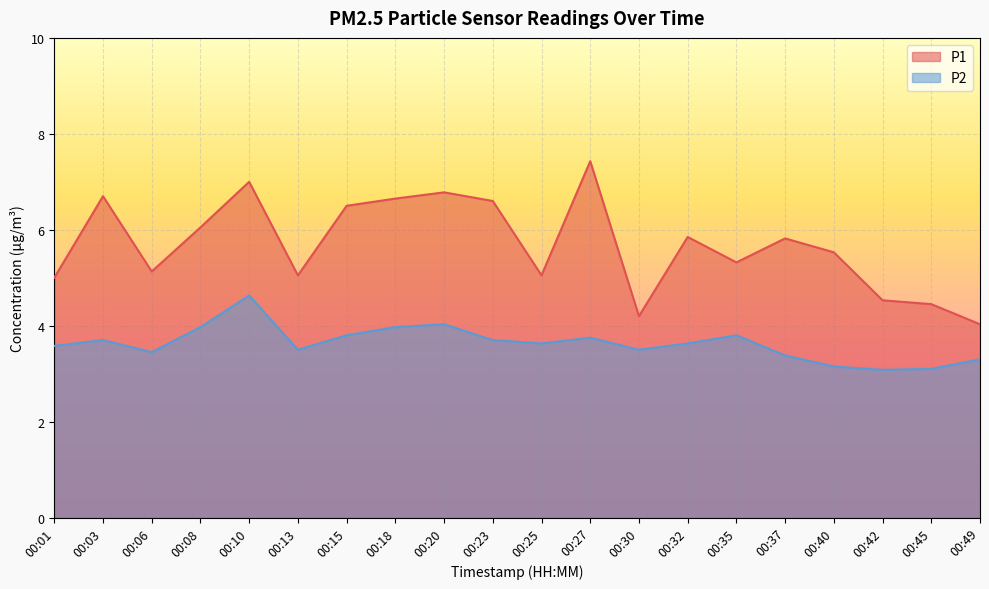

What is the value of the P1 point at the 10th from the left?

6.6